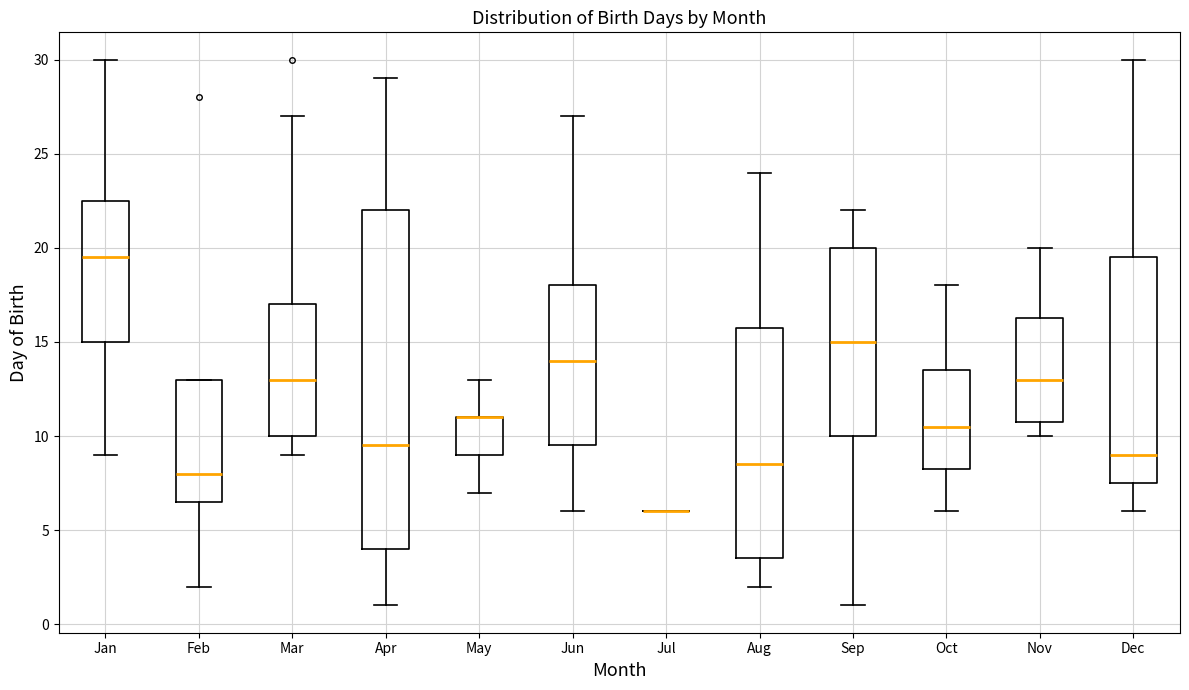

Reading left to right, read every box against the y-axis: the position of its median line, the range the box covers, and the ends of its whiskers. The values are not printed on the chart, so give them approximately, as read against the axis.

Jan: median 19.5, box 15.0 to 22.5, whiskers 9.0 to 30.0
Feb: median 8.0, box 6.5 to 13.0, whiskers 2.0 to 13.0
Mar: median 13.0, box 10.0 to 17.0, whiskers 9.0 to 27.0
Apr: median 9.5, box 4.0 to 22.0, whiskers 1.0 to 29.0
May: median 11.0 (drawn on the box's upper edge), box 9.0 to 11.0, whiskers 7.0 to 13.0
Jun: median 14.0, box 9.5 to 18.0, whiskers 6.0 to 27.0
Jul: box collapsed to a line at 6.0, whiskers 6.0 to 6.0
Aug: median 8.5, box 3.5 to 16.0, whiskers 2.0 to 24.0
Sep: median 15.0, box 10.0 to 20.0, whiskers 1.0 to 22.0
Oct: median 10.5, box 8.5 to 13.5, whiskers 6.0 to 18.0
Nov: median 13.0, box 11.0 to 16.5, whiskers 10.0 to 20.0
Dec: median 9.0, box 7.5 to 19.5, whiskers 6.0 to 30.0